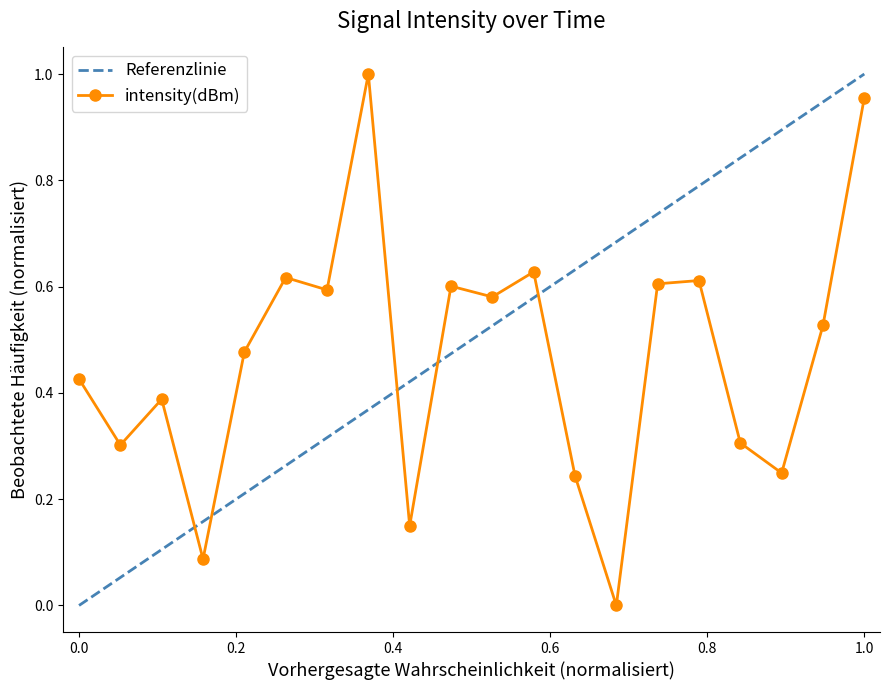

Is it true that intensity(dBm) equals 0.2 at 0.0?

False